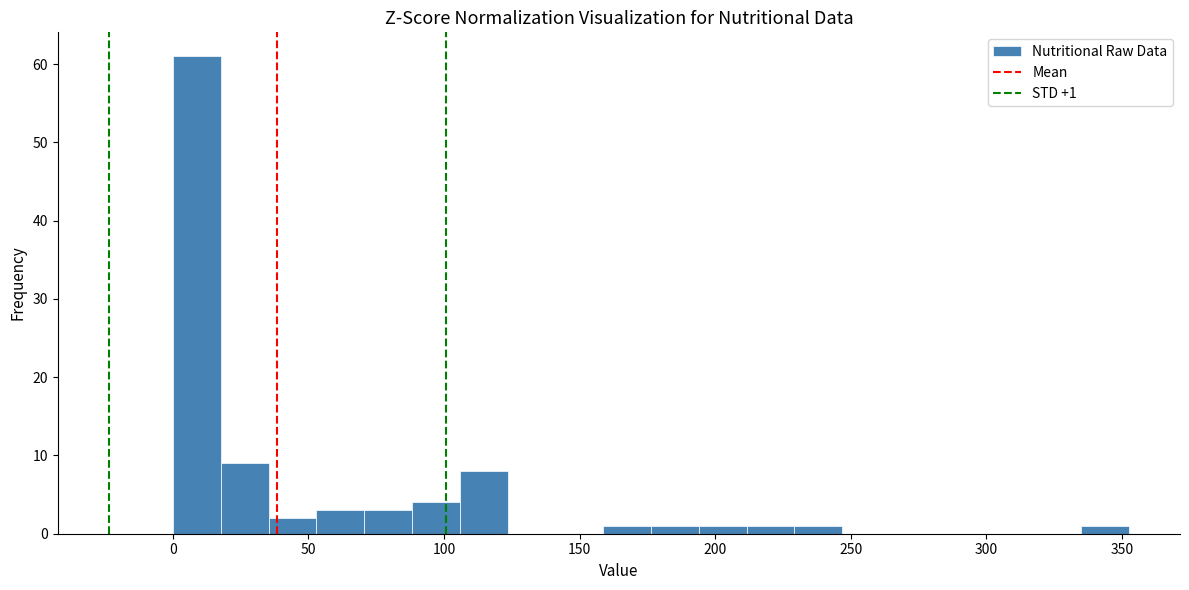

Around what value on the x-axis is the tallest bar? Give the approximate position of its centre, as read against the axis.

10